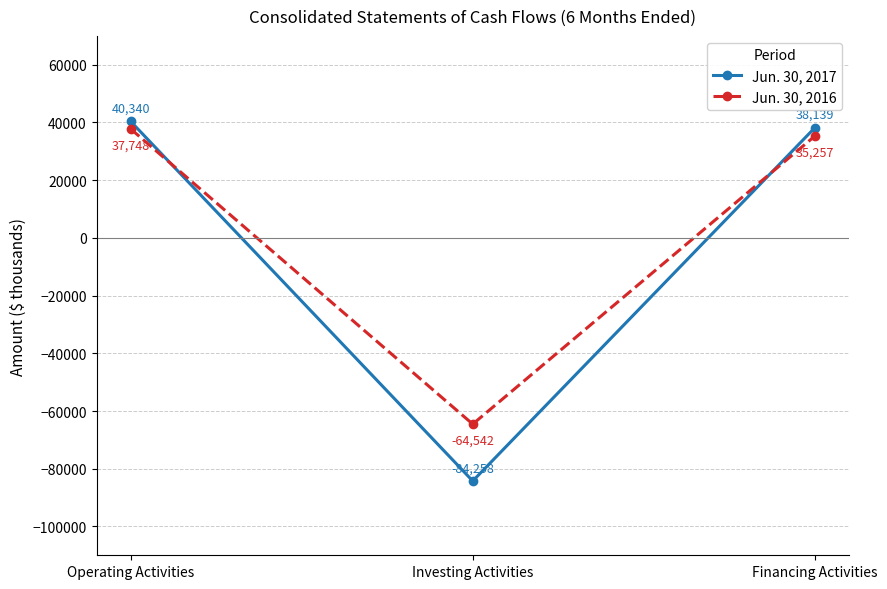

Which category has the highest value in the Jun. 30, 2016 series?

Operating Activities